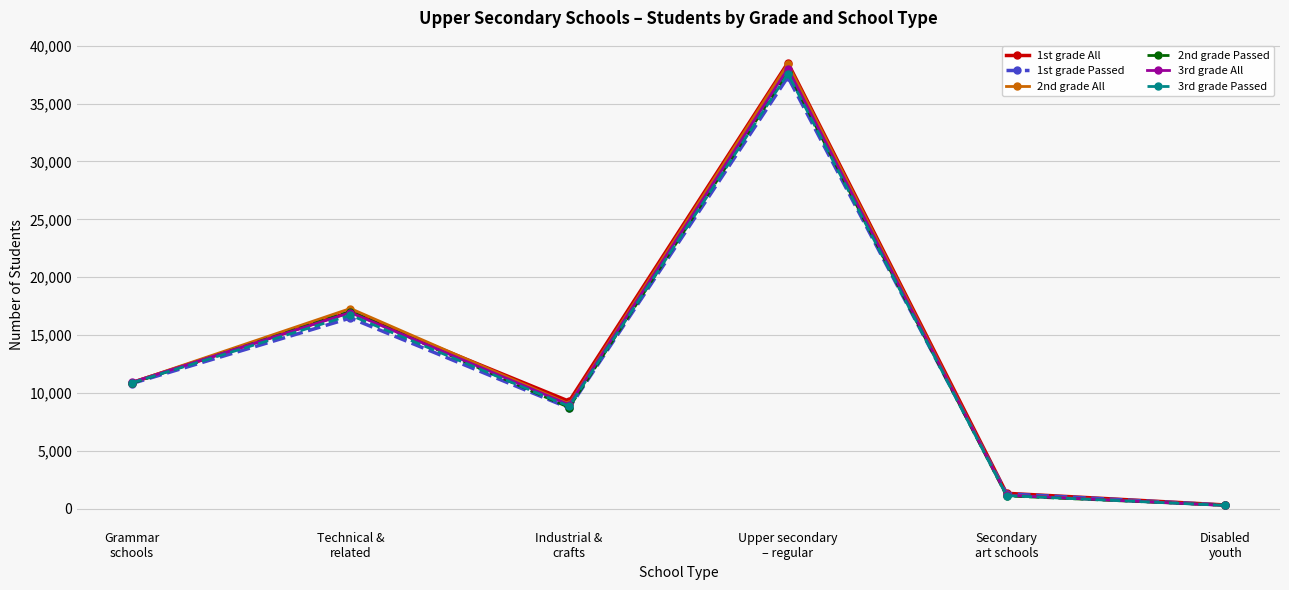

The 3rd grade All series shows 10921 at Grammar
schools. True or false?

True